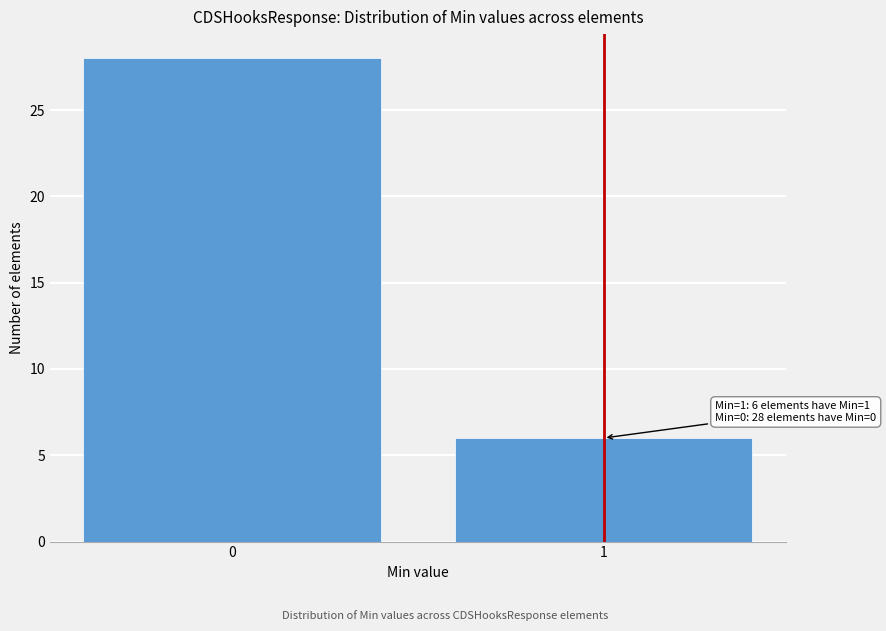

Reading right to left, transcribe all the data shown in this chart.

1=6	0=28